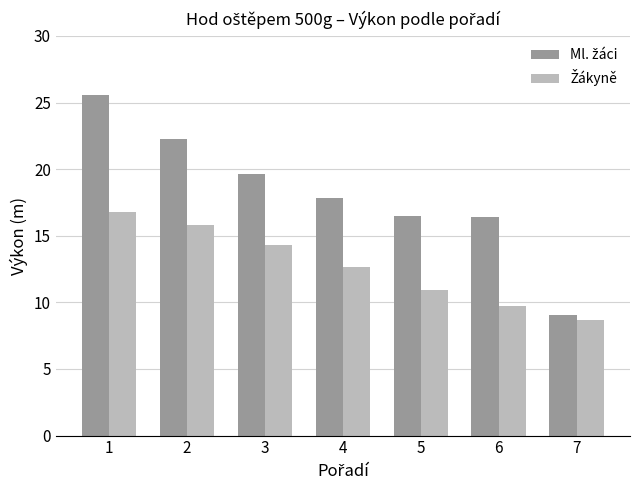

What is the total value across all series at 2?

38.0